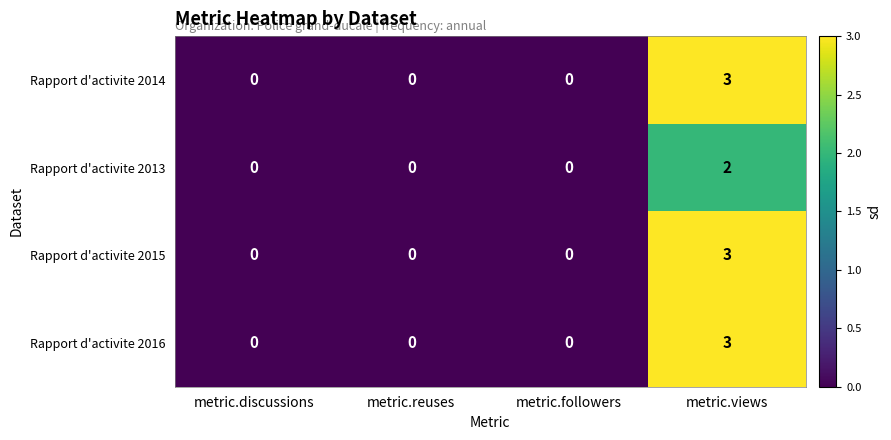

At which category is the sum across all series the highest?

metric.views